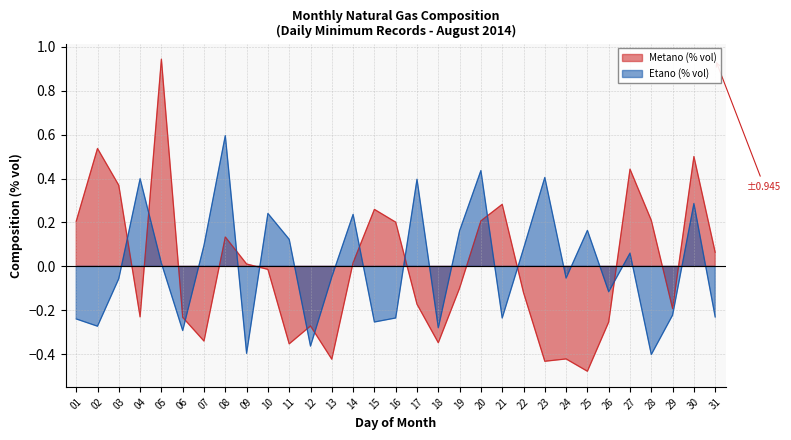

Where is the first local minimum for Metano (% vol)?

04